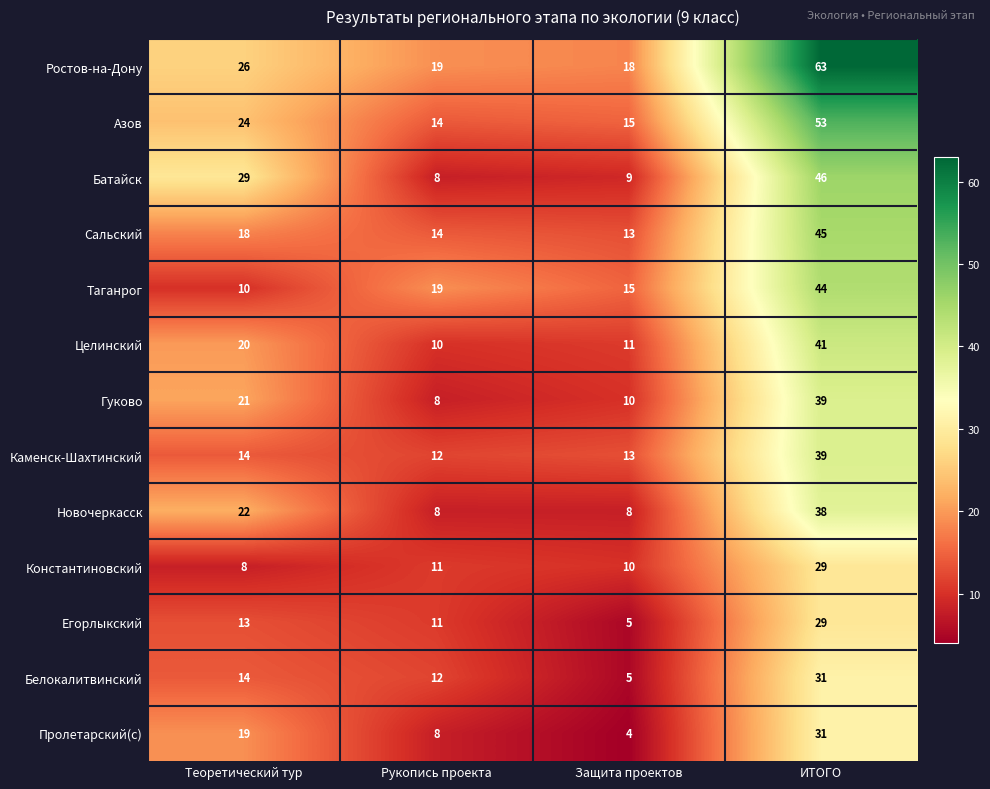

The value of Целинский at Теоретический тур is 20. True or false?

True